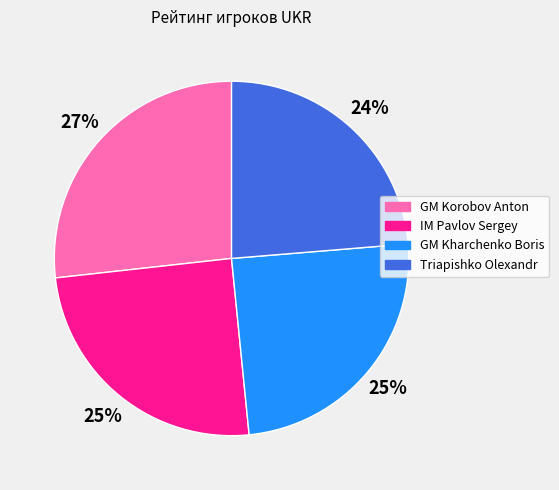

Do Triapishko Olexandr and IM Pavlov Sergey together represent more than half of the pie?

No